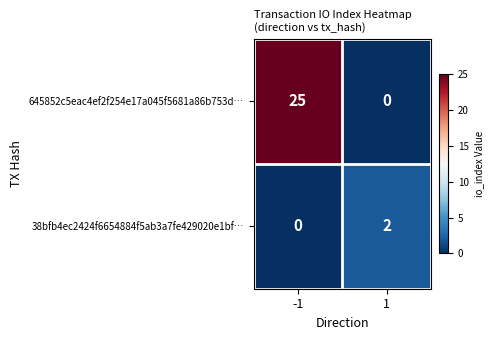

Rank the categories by 38bfb4ec2424f6654884f5ab3a7fe429020e1bf… value from highest to lowest.

1, -1